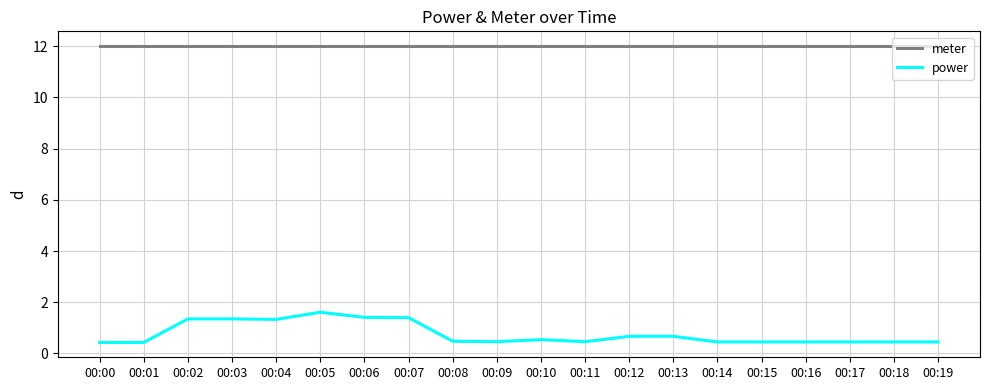

Is the value of meter at 00:12 greater than the value of power at 00:11?

Yes